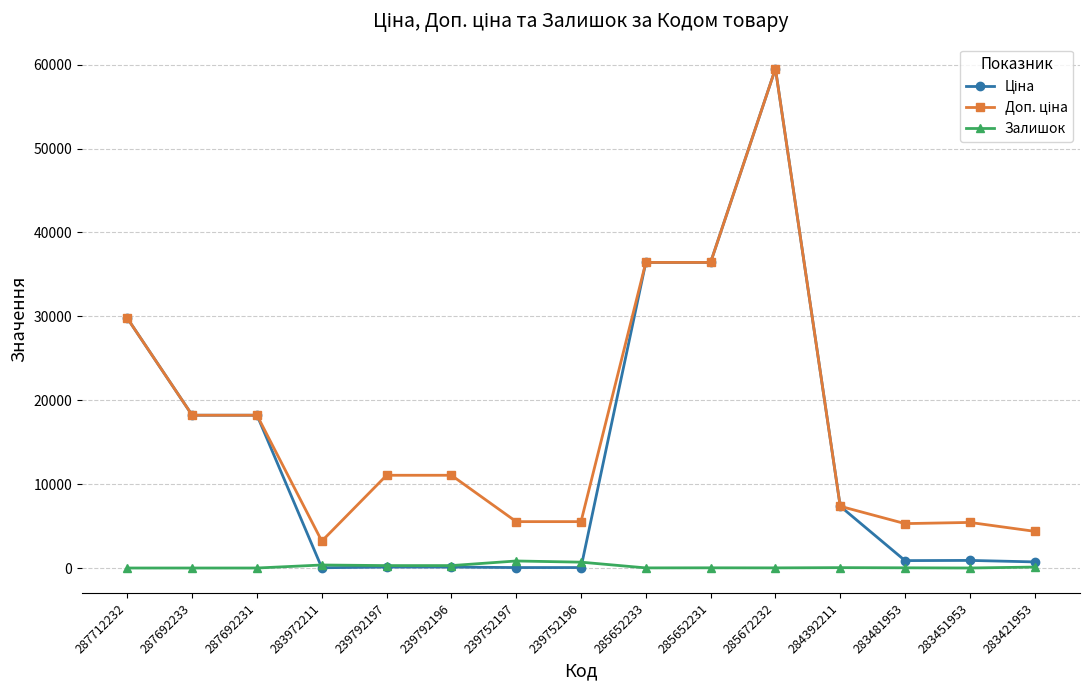

Which label corresponds to the largest value in the chart?

285672232